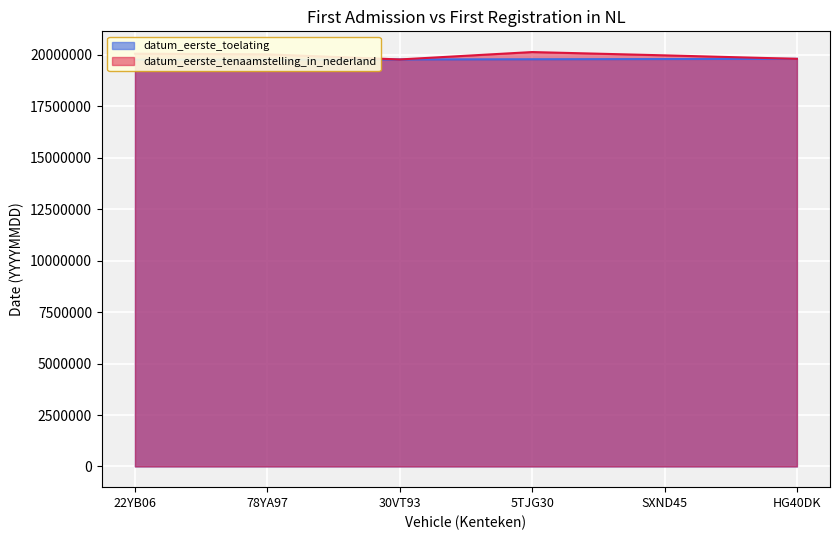

How many lines are shown in the chart?

2